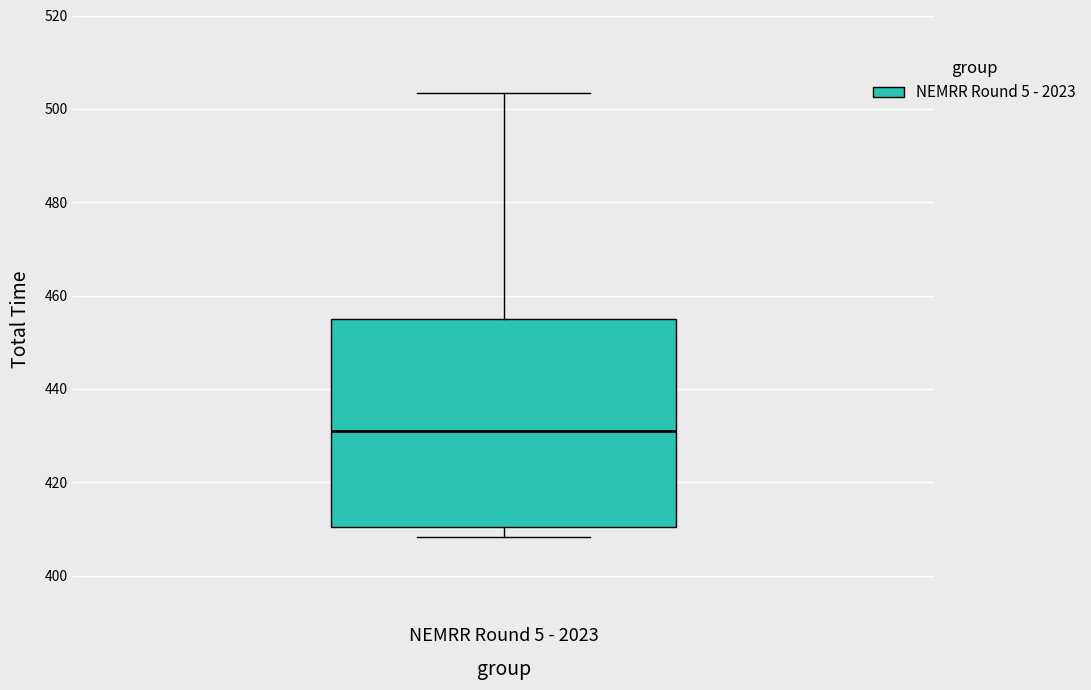

Transcribe this box plot: give where the median line is, the range the box spans, and where the two whiskers end, as read against the y-axis. The values are not printed on the chart, so give them approximately, as read against the axis.

median 430, box 410 to 454, whiskers 408 to 504